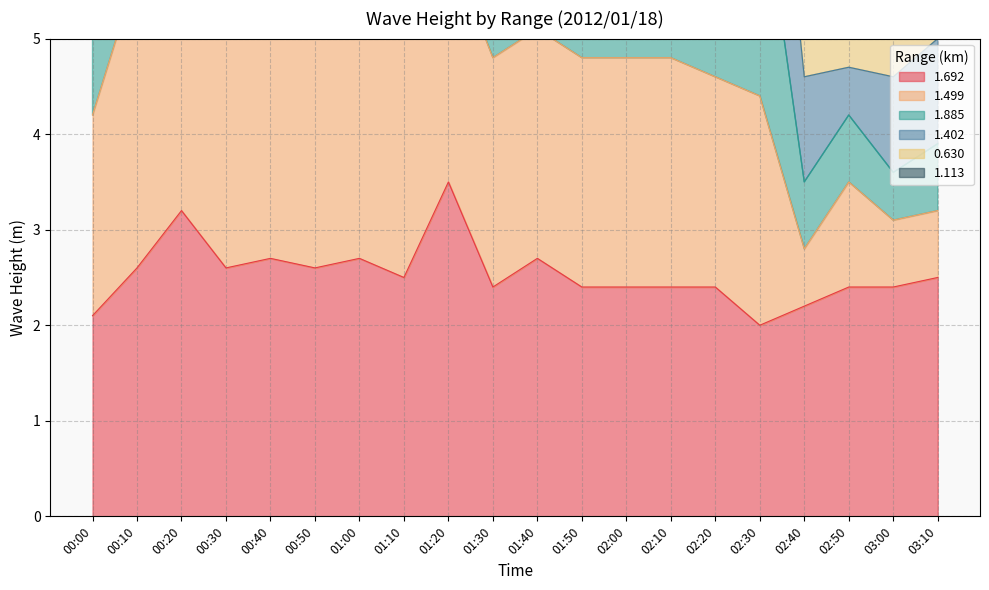

At which label does 1.692 reach its minimum?

02:30